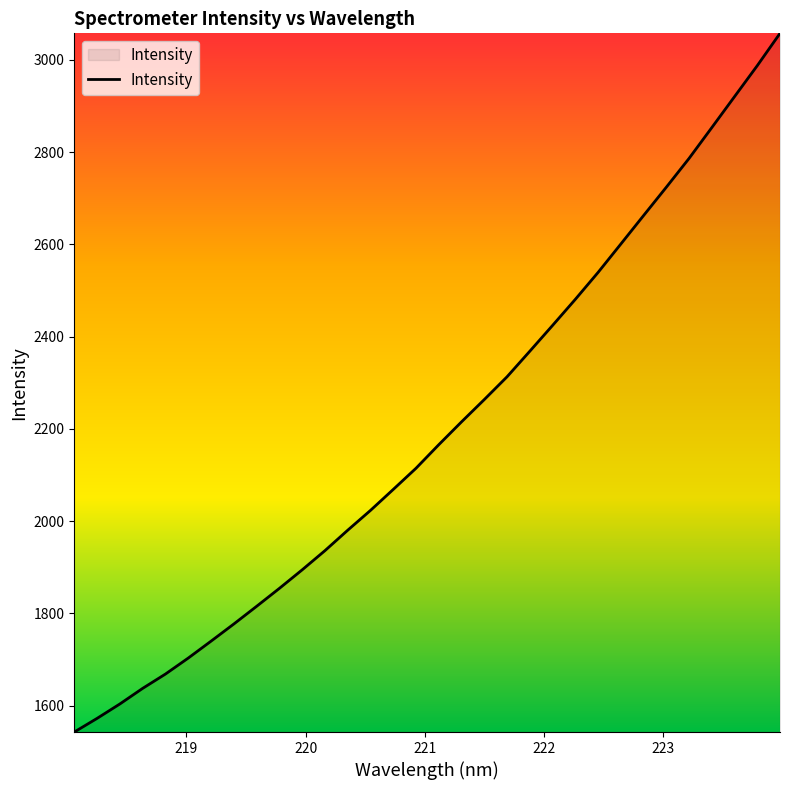

How many lines are shown in the chart?

1